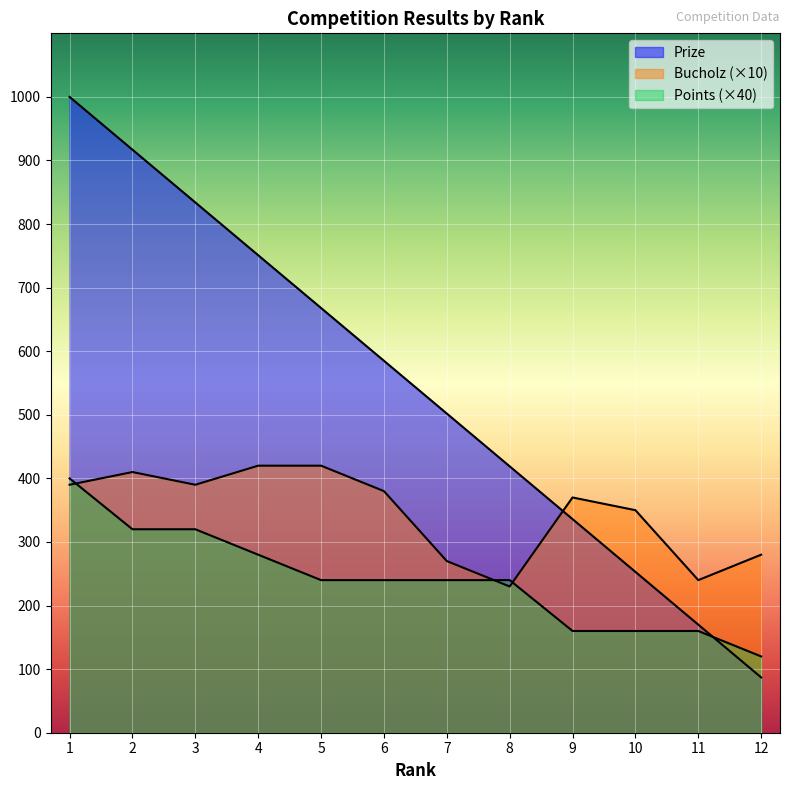

At how many categories does at least one series exceed 519?

6